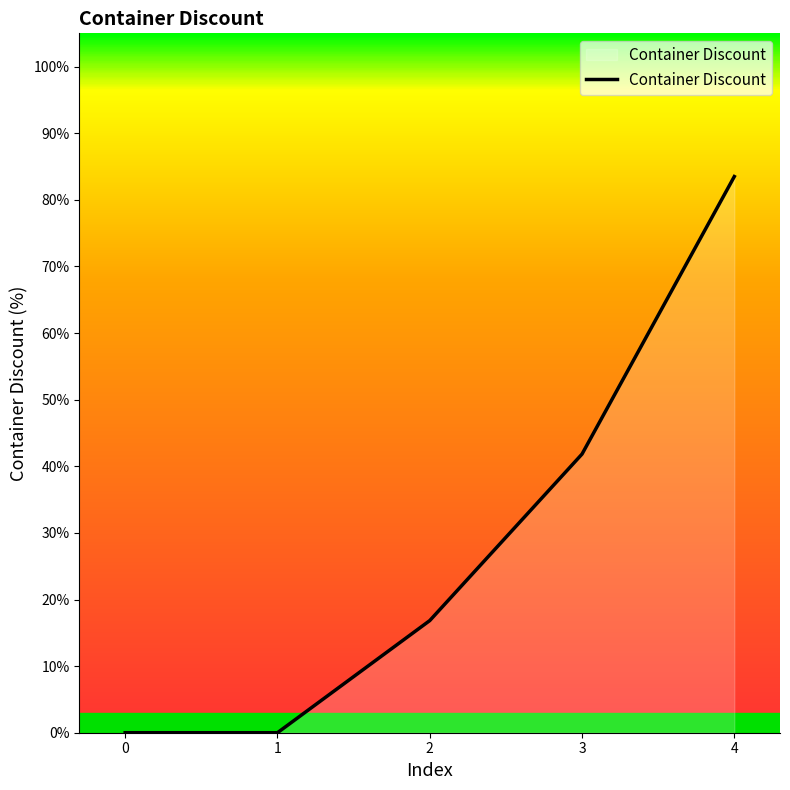

True or false: the data has more than 1 interior local peaks.

False